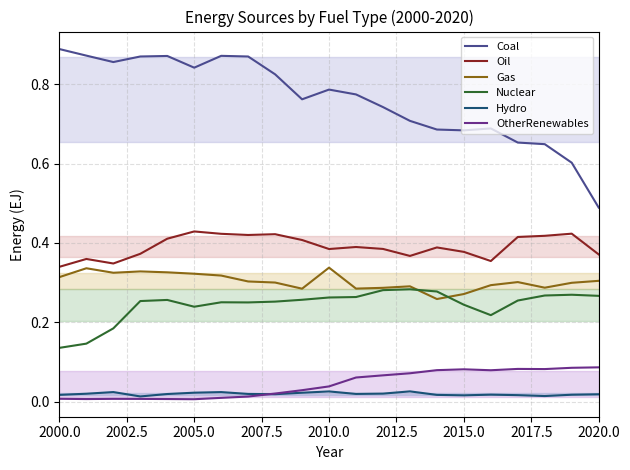

Reading right to left, list all the values displayed in this chart.

Coal: 0.5	0.6	0.6	0.7	0.7	0.7	0.7	0.7	0.7	0.8	0.8	0.8	0.8	0.9	0.9	0.8	0.9	0.9	0.9	0.9	0.9
Oil: 0.4	0.4	0.4	0.4	0.4	0.4	0.4	0.4	0.4	0.4	0.4	0.4	0.4	0.4	0.4	0.4	0.4	0.4	0.3	0.4	0.3
Gas: 0.3	0.3	0.3	0.3	0.3	0.3	0.3	0.3	0.3	0.3	0.3	0.3	0.3	0.3	0.3	0.3	0.3	0.3	0.3	0.3	0.3
Nuclear: 0.3	0.3	0.3	0.3	0.2	0.2	0.3	0.3	0.3	0.3	0.3	0.3	0.3	0.3	0.3	0.2	0.3	0.3	0.2	0.1	0.1
Hydro: 0.0	0.0	0.0	0.0	0.0	0.0	0.0	0.0	0.0	0.0	0.0	0.0	0.0	0.0	0.0	0.0	0.0	0.0	0.0	0.0	0.0
OtherRenewables: 0.1	0.1	0.1	0.1	0.1	0.1	0.1	0.1	0.1	0.1	0.0	0.0	0.0	0.0	0.0	0.0	0.0	0.0	0.0	0.0	0.0